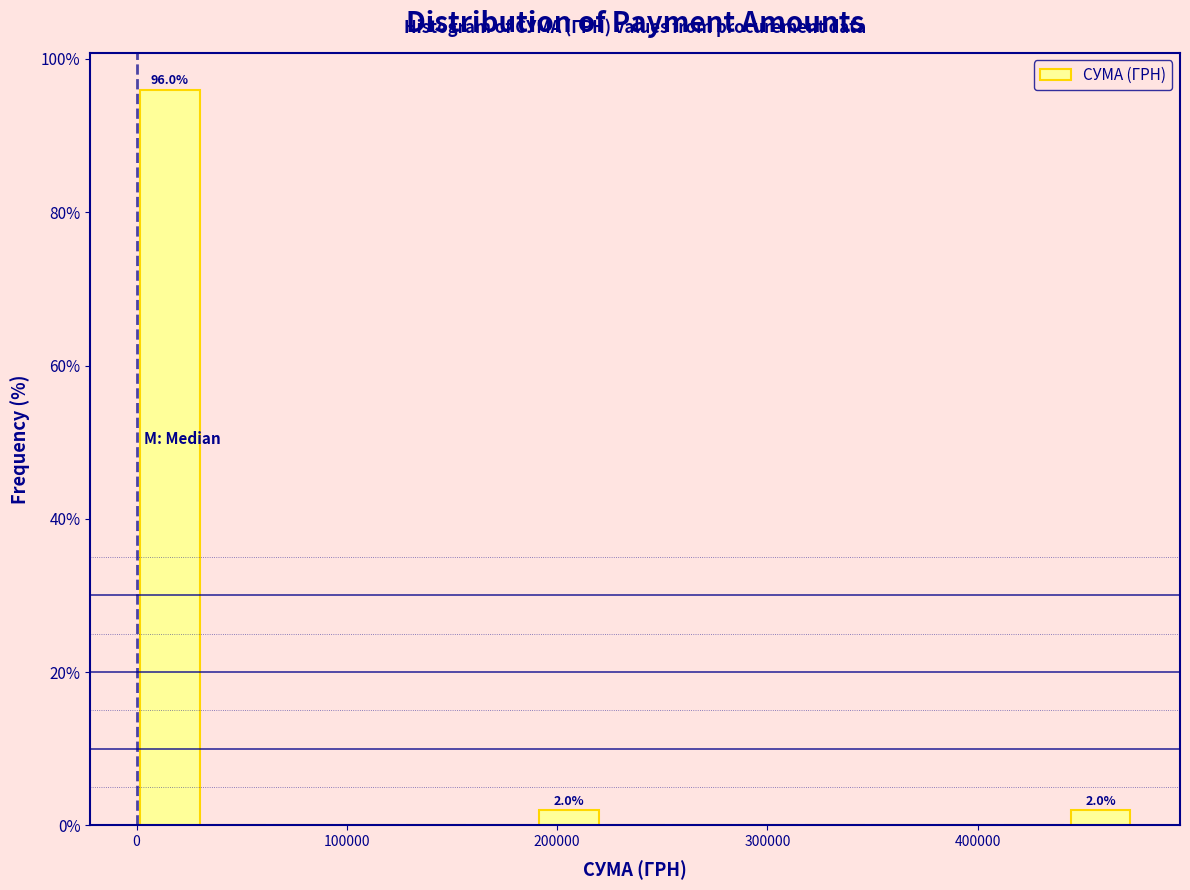

Read against the x-axis, roughly where is the centre of the tallest bar?

20000